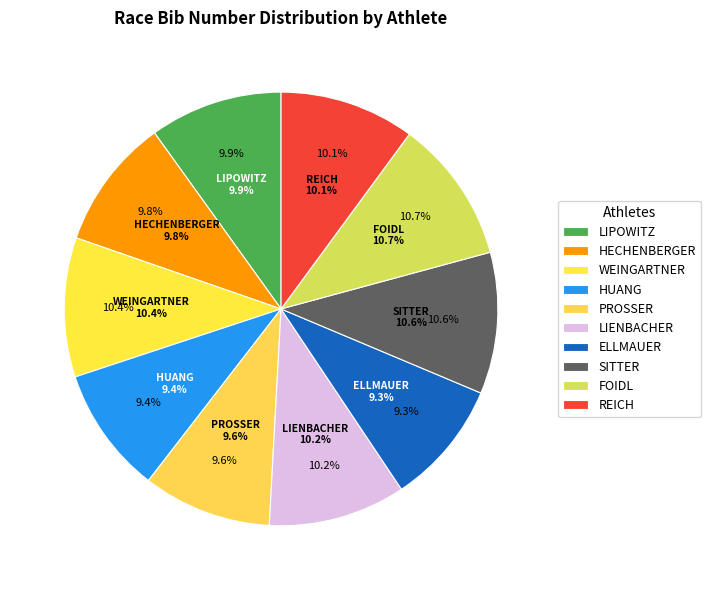

Between REICH and SITTER, which is larger?

SITTER